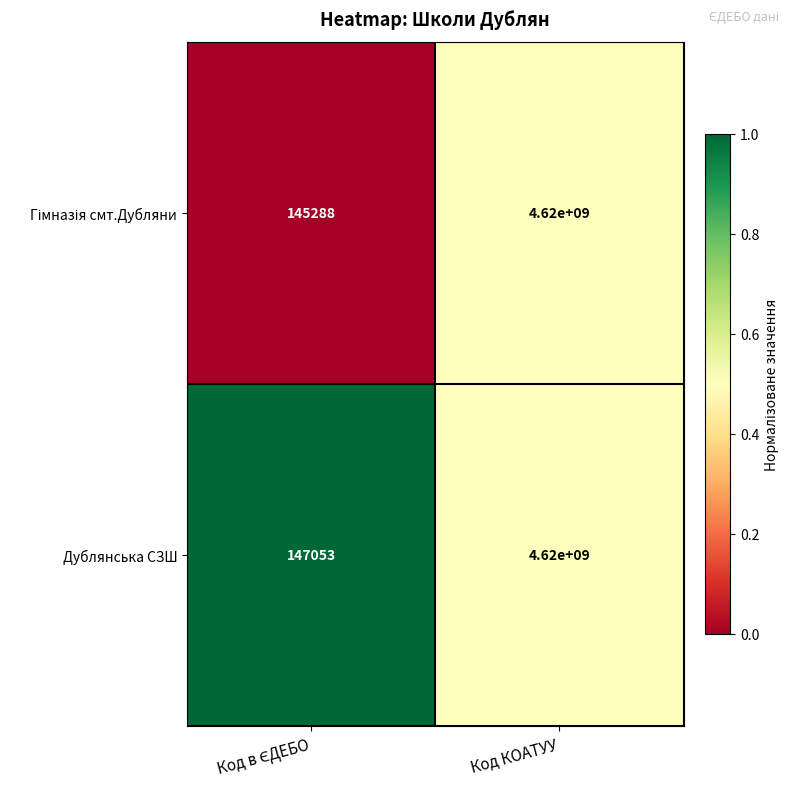

Which series has the largest total across all categories?

Дублянська СЗШ